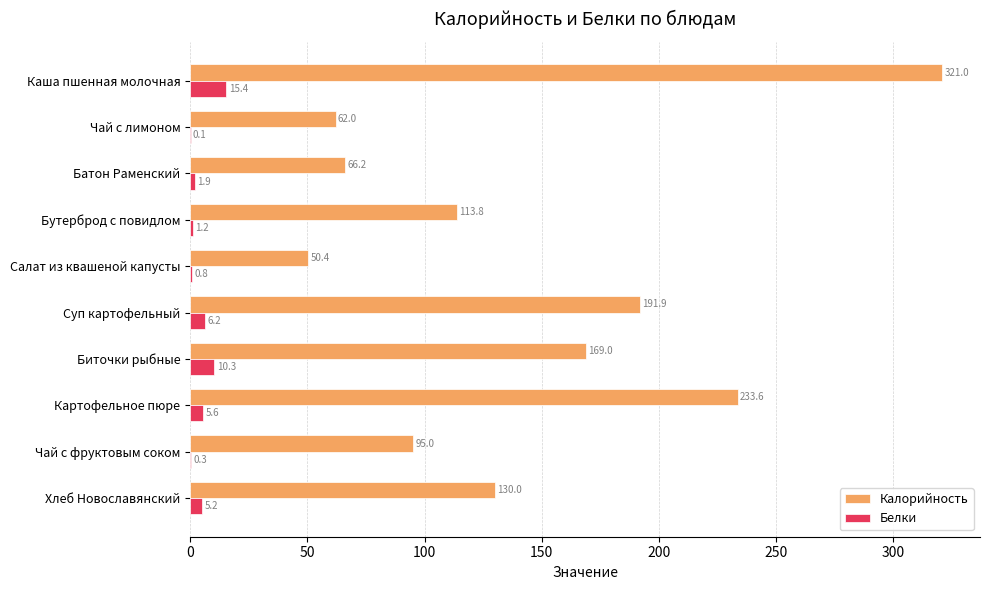

What is the sum of all Белки values?

47.1